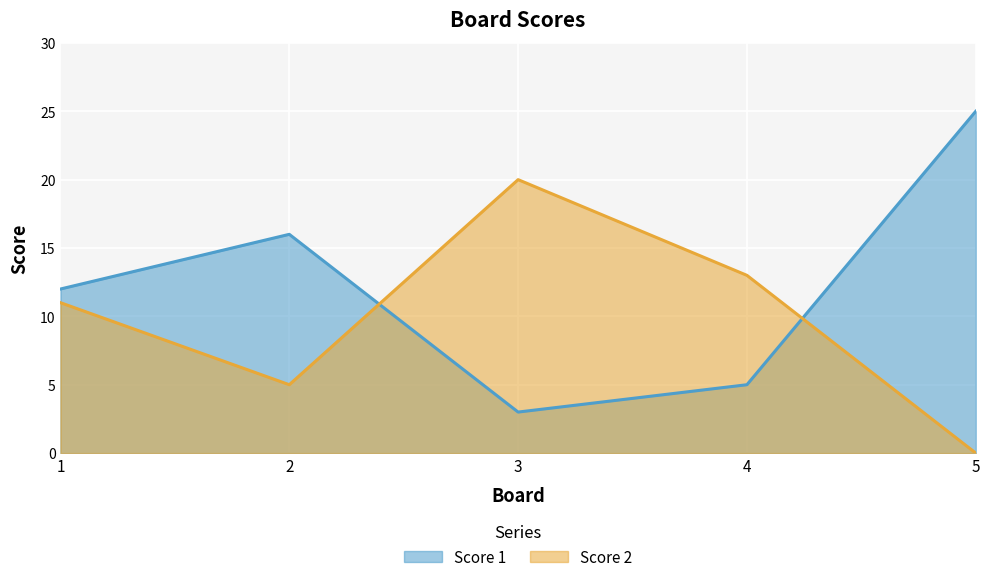

Between 4 and 5, which is larger?

5